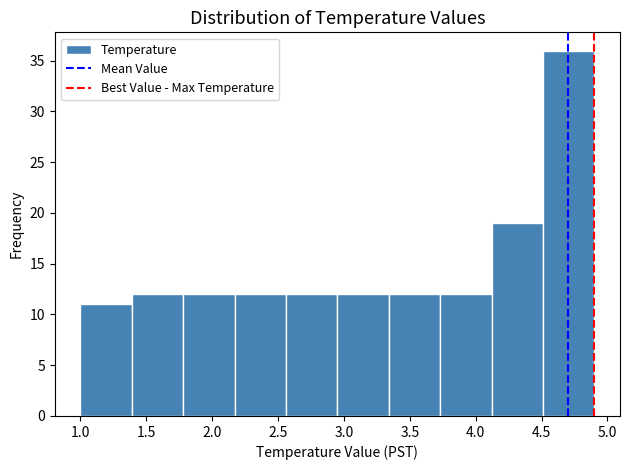

Reading left to right, list every bar in this chart as the range it spans on the x-axis followed by its height. Neither the bar edges nor the heights are printed on the chart, so give them approximately, as read against the axes.

1.00 to 1.39: 11
1.39 to 1.78: 12
1.78 to 2.17: 12
2.17 to 2.56: 12
2.56 to 2.95: 12
2.95 to 3.34: 12
3.34 to 3.73: 12
3.73 to 4.12: 12
4.12 to 4.51: 19
4.51 to 4.90: 36